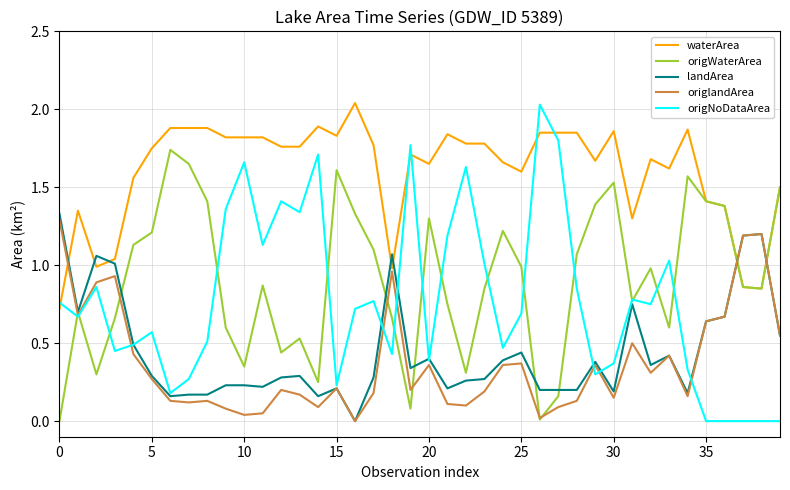

Which series has the widest spread of values?

origNoDataArea